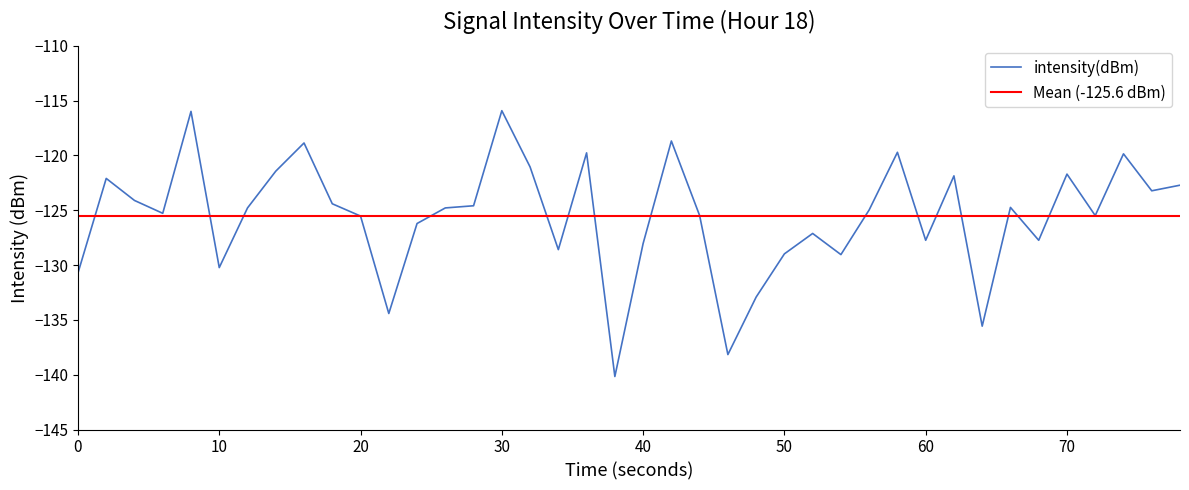

What is the minimum value for intensity(dBm)?

-140.2